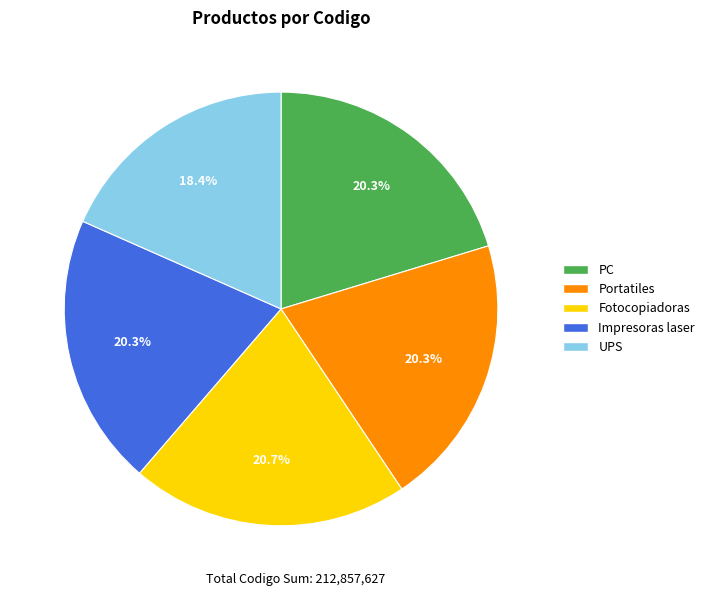

Does any single category account for the majority?

No